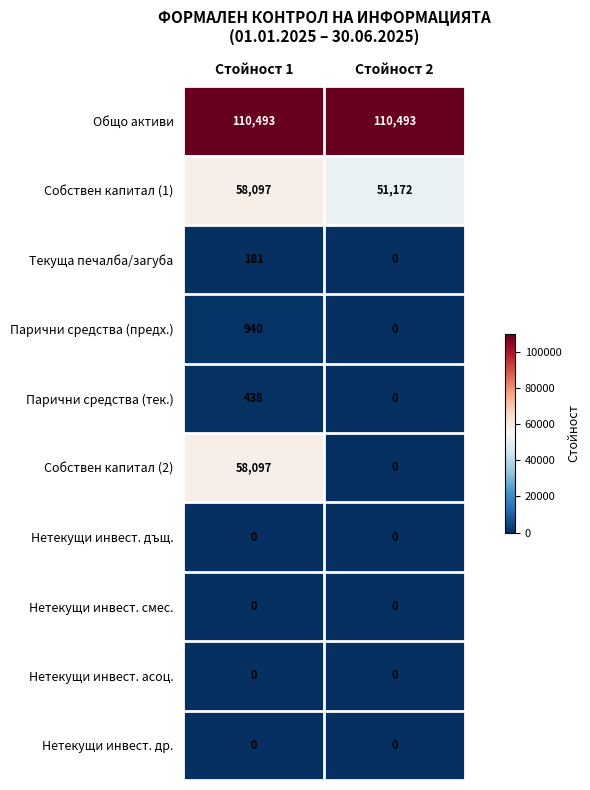

Is it true that Парични средства (тек.) equals 438 at Стойност 1?

True